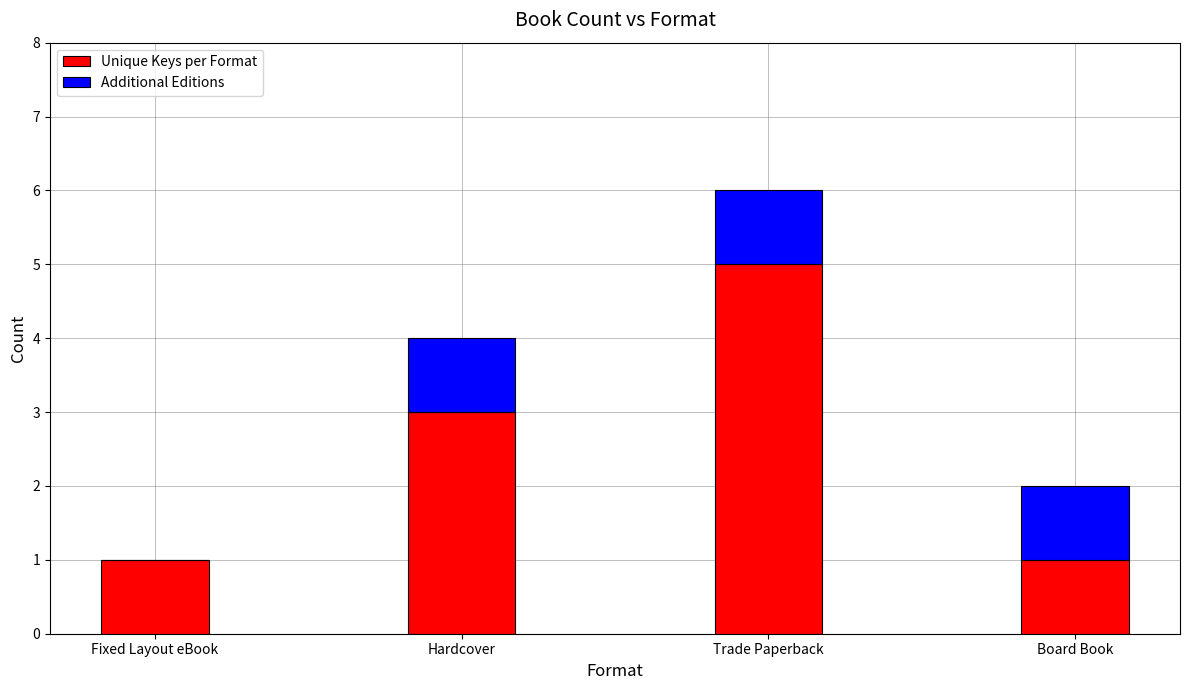

Is it true that Unique Keys per Format equals 0 at Fixed Layout eBook?

False